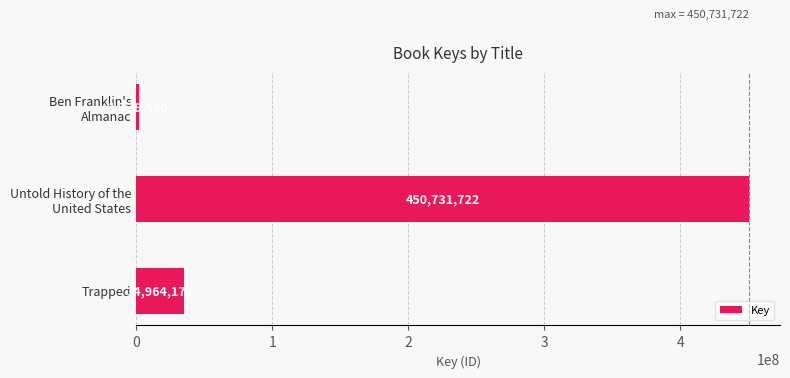

Reading bottom to top, extract all data points from this chart.

34964178	450731722	1728430